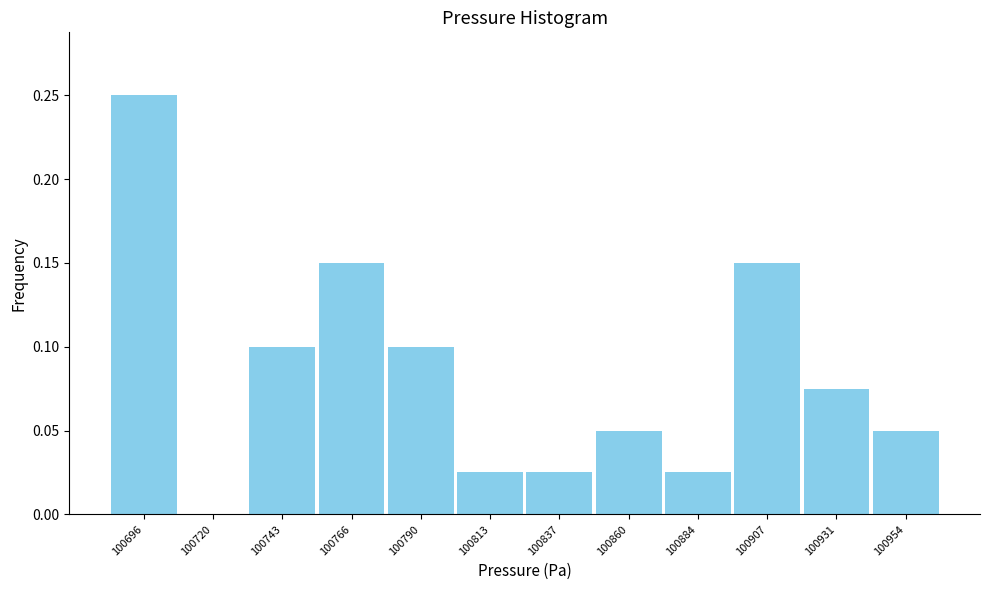

Over which range of the x-axis is the bar tallest?

100685 to 100710